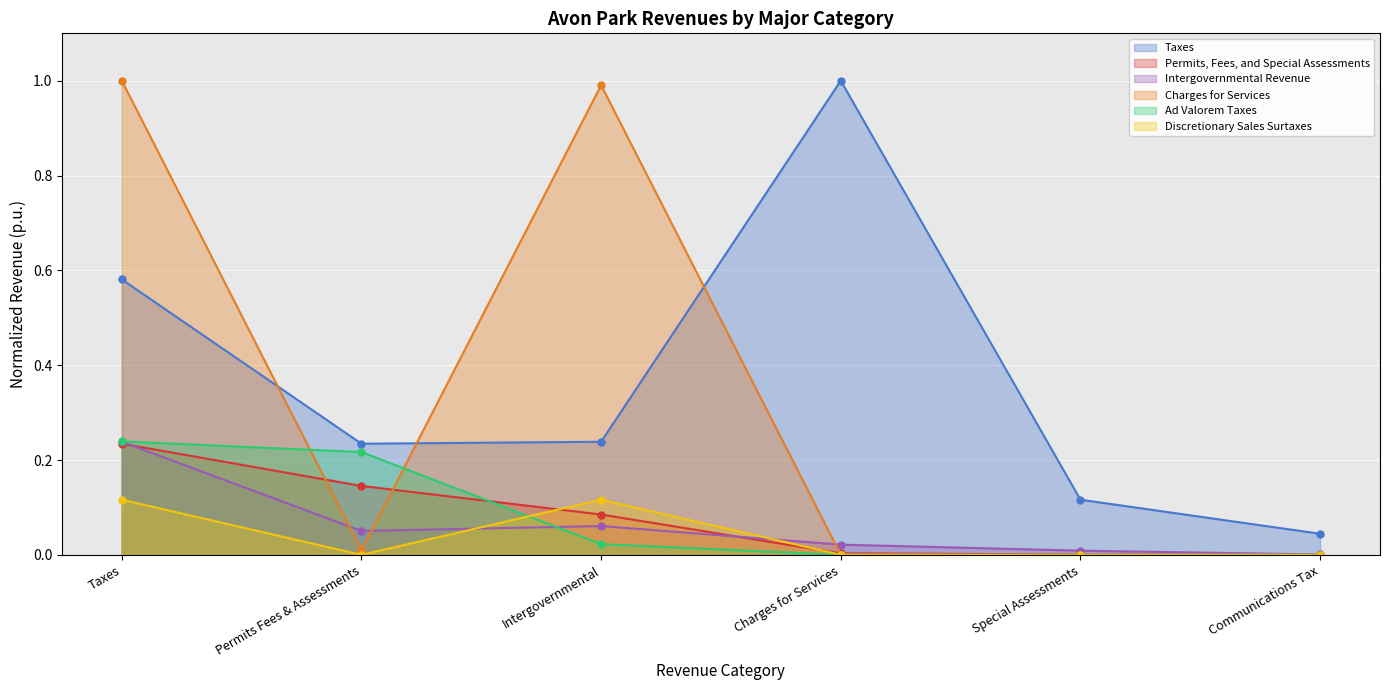

True or false: Discretionary Sales Surtaxes and Taxes cross at least once.

False